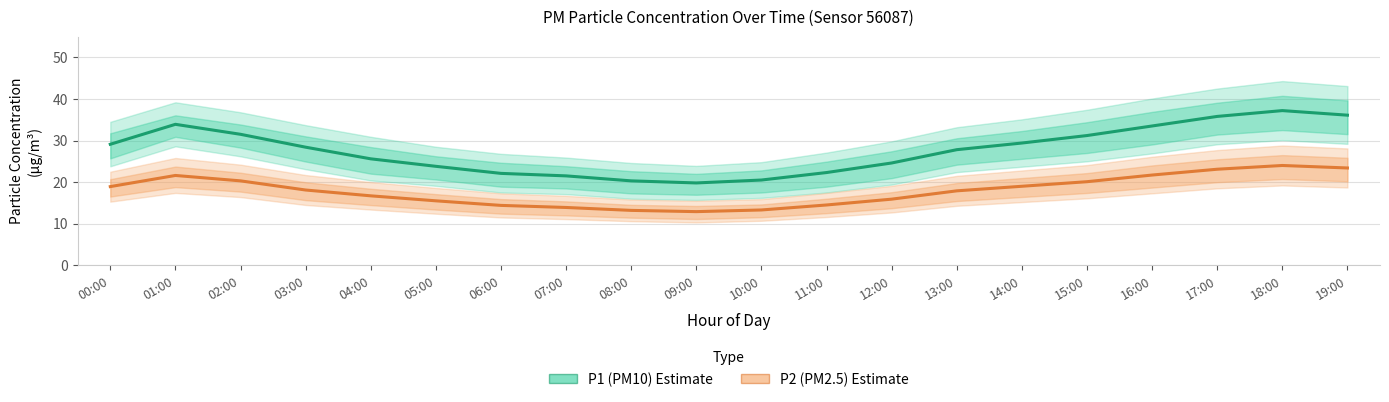

Rank the series by their maximum value, from highest to lowest.

P1 (PM10), P2 (PM2.5)